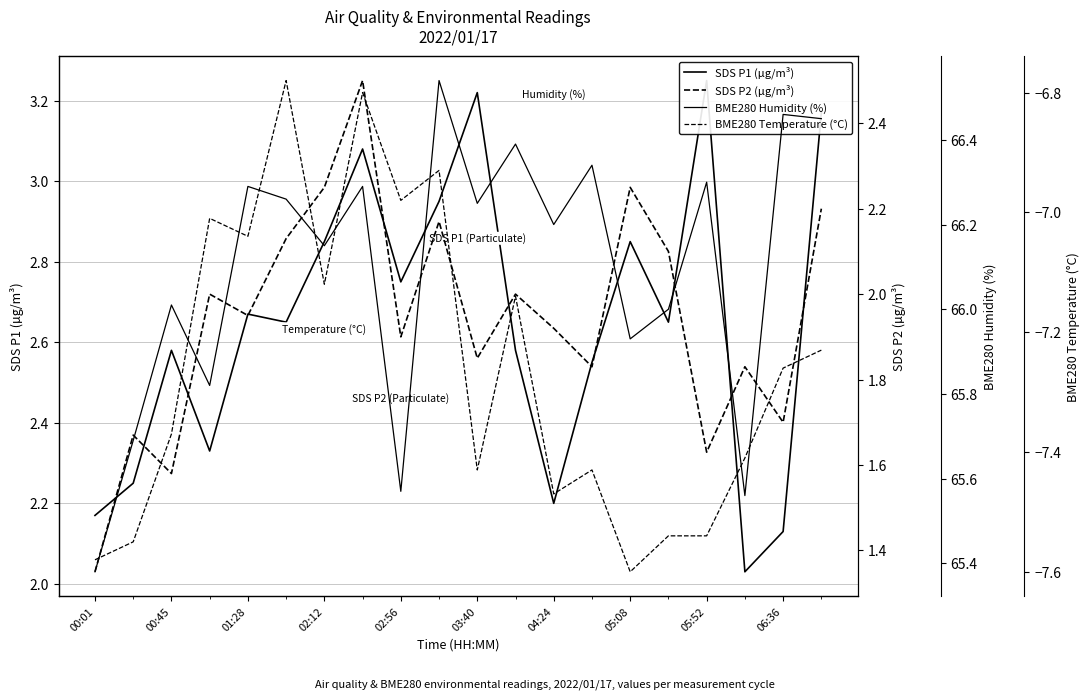

What is the difference between the highest and lowest values at 17?

73.0